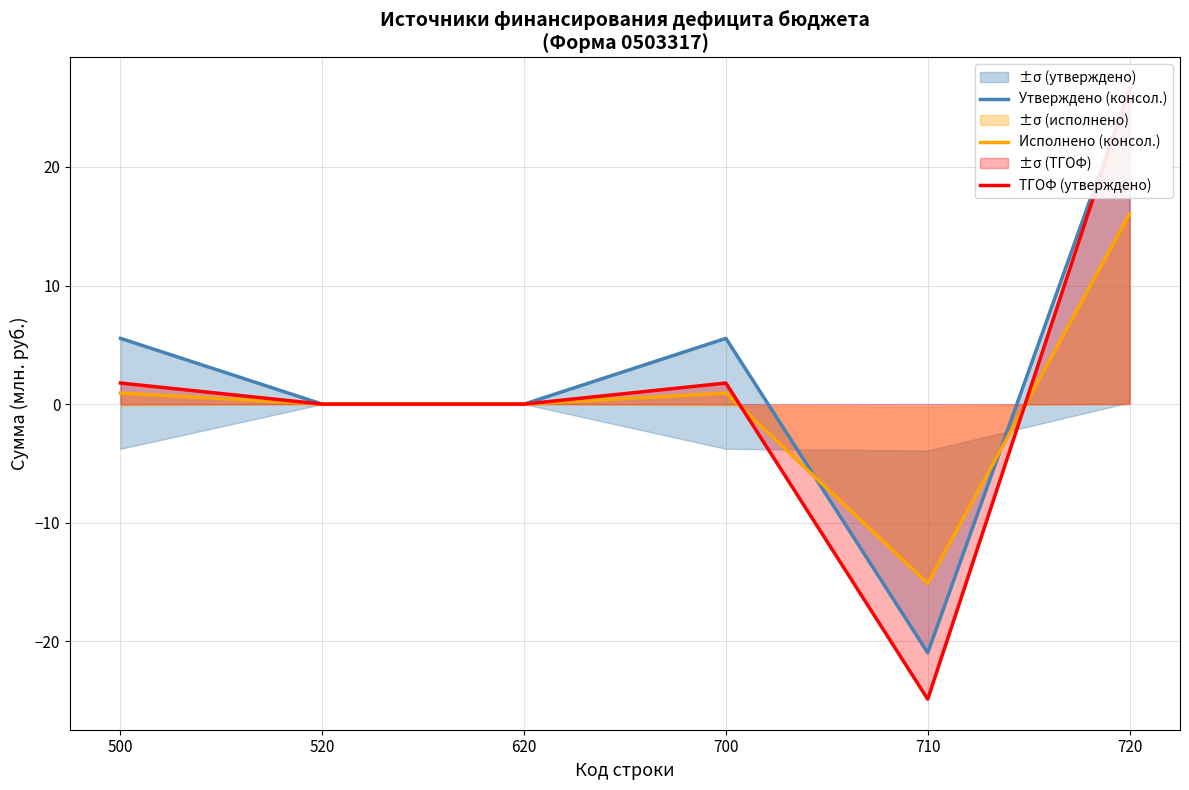

What is the difference between the maximum and second lowest values in the Утверждено (консол.) series?

26.5